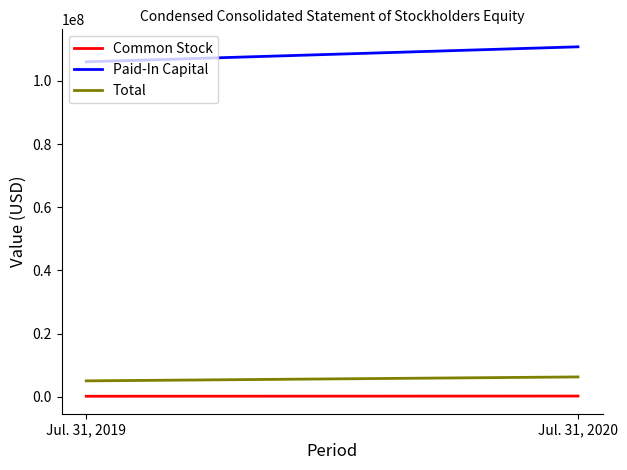

How many series are shown in this chart?

3